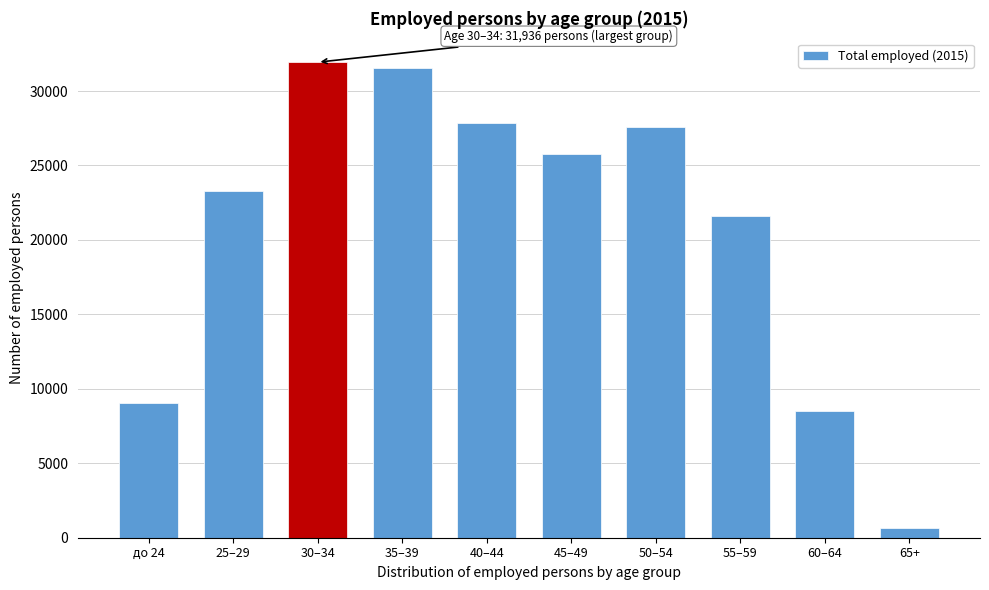

Reading left to right, extract all data points from this chart.

до 24=9025	25–29=23304	30–34=31936	35–39=31535	40–44=27835	45–49=25787	50–54=27553	55–59=21620	60–64=8492	65+=622